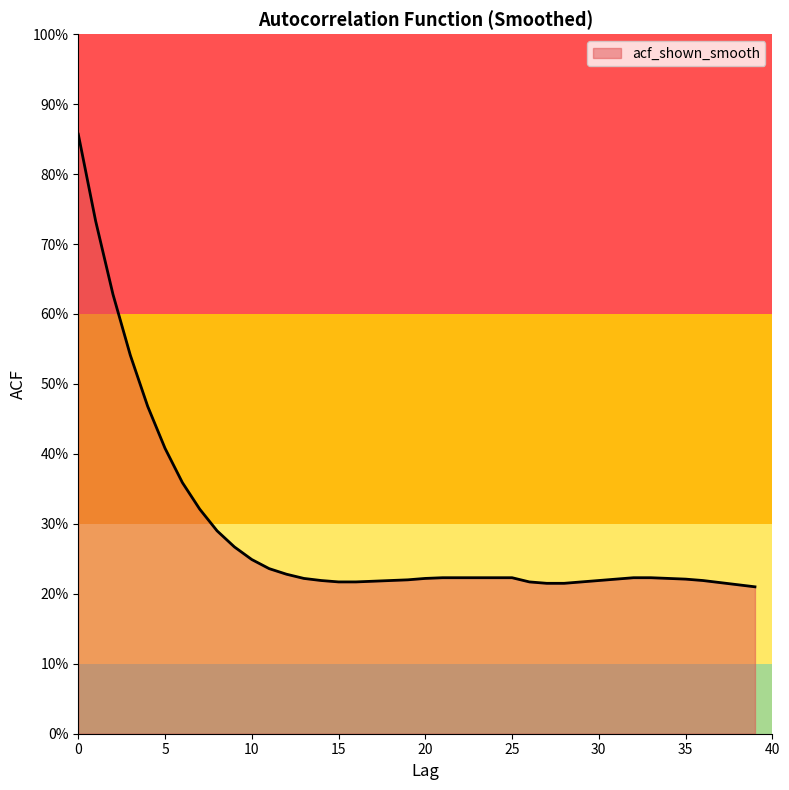

Does the chart display data point markers on the line(s)?

No